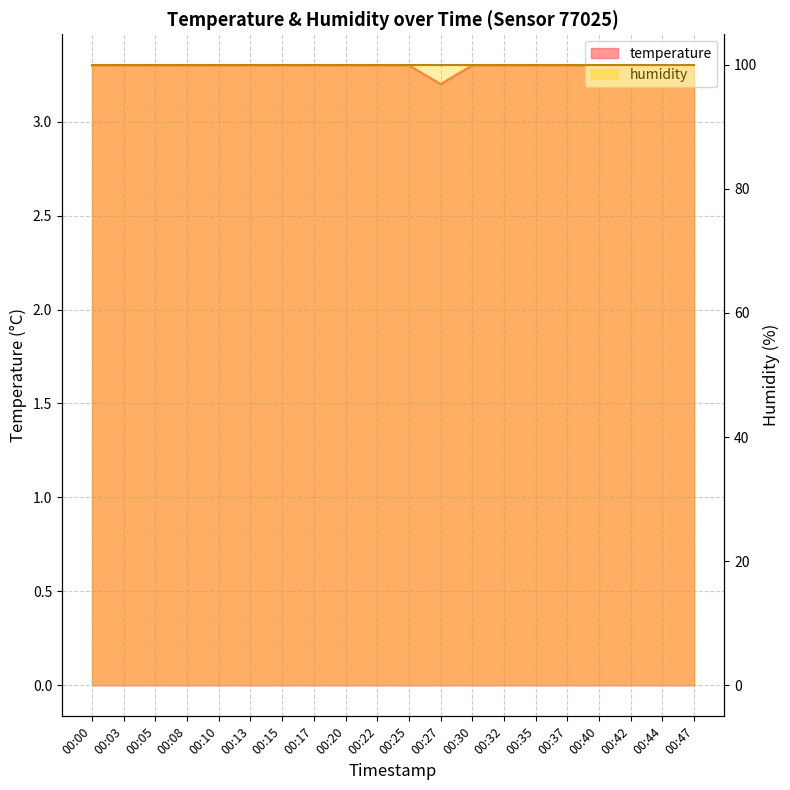

Rank the categories by value from highest to lowest.

00:00, 00:03, 00:05, 00:08, 00:10, 00:13, 00:15, 00:17, 00:20, 00:22, 00:25, 00:30, 00:32, 00:35, 00:37, 00:40, 00:42, 00:44, 00:47, 00:27